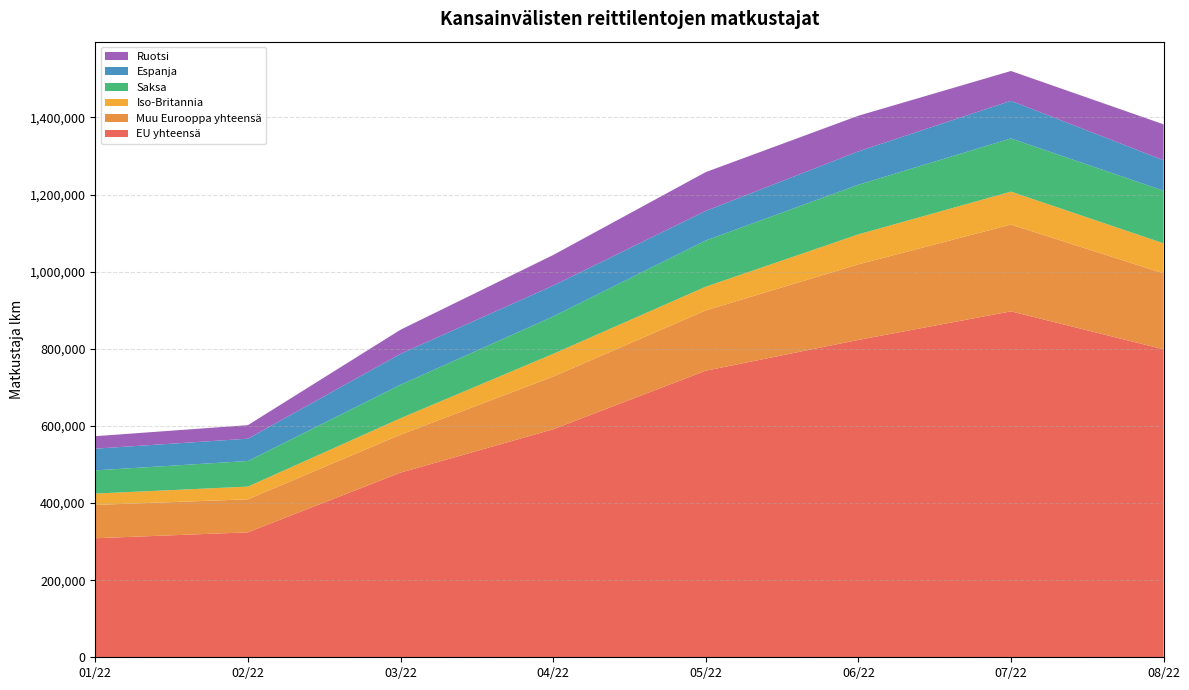

Reading left to right, extract all data points from this chart.

EU yhteensä: 308714	324057	478874	591302	743161	823045	897146	798836
Muu Eurooppa yhteensä: 86439	85667	98465	136676	156495	196019	225142	196906
Iso-Britannia: 29441	32914	42564	58899	61413	77729	85358	77921
Saksa: 60137	66432	86871	97021	119854	128723	138054	136376
Espanja: 56324	57832	80168	80043	76775	86537	97511	79070
Ruotsi: 32363	35143	62542	79265	100611	92429	77373	93128